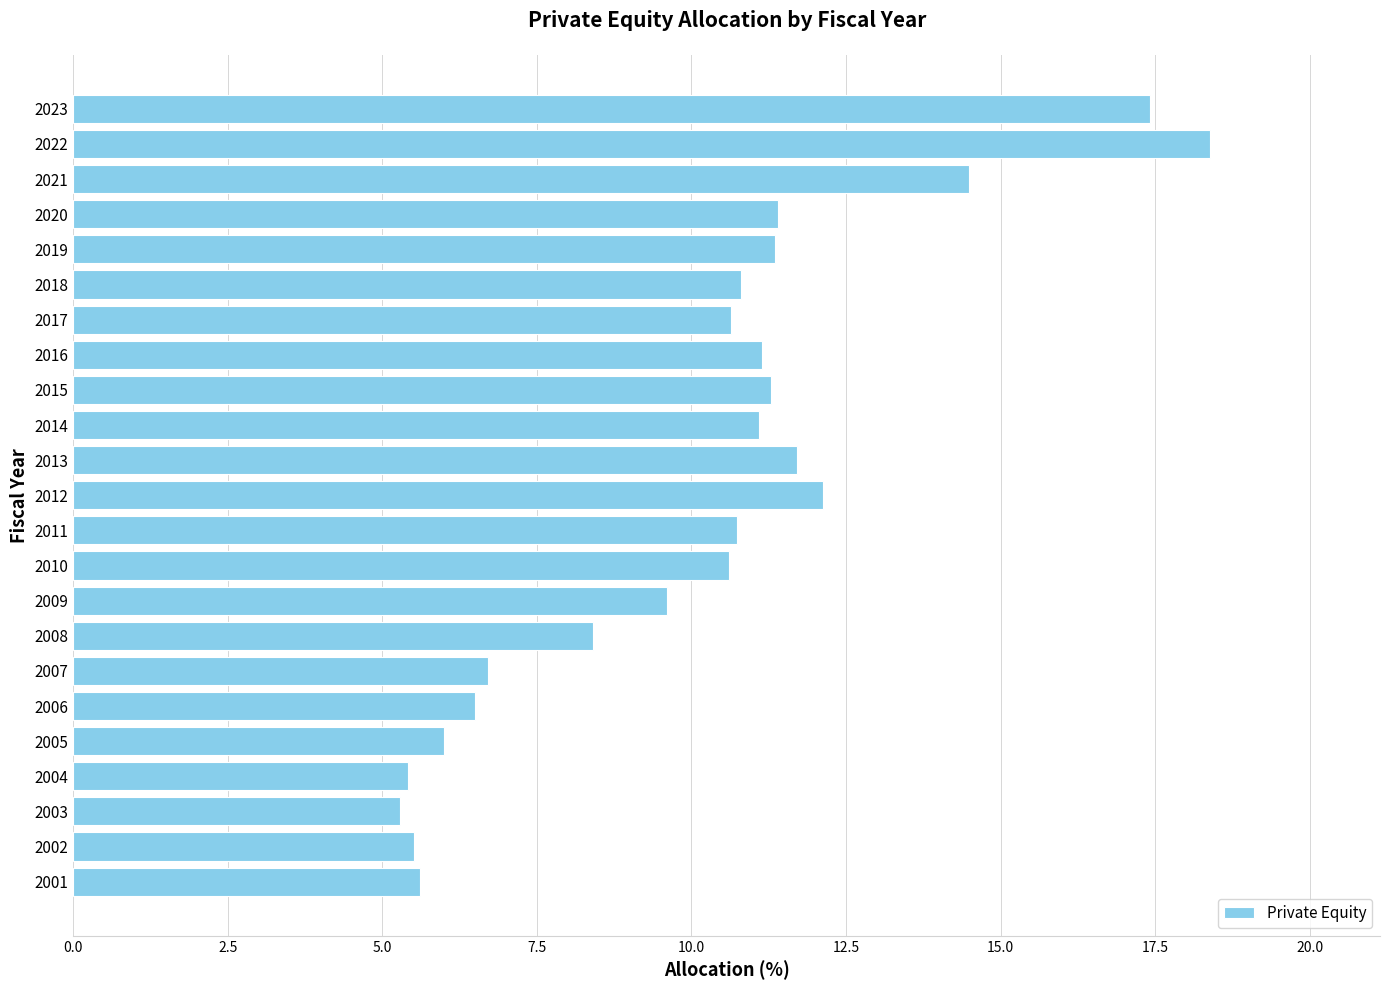

What is the approximate value at 2018?

10.8